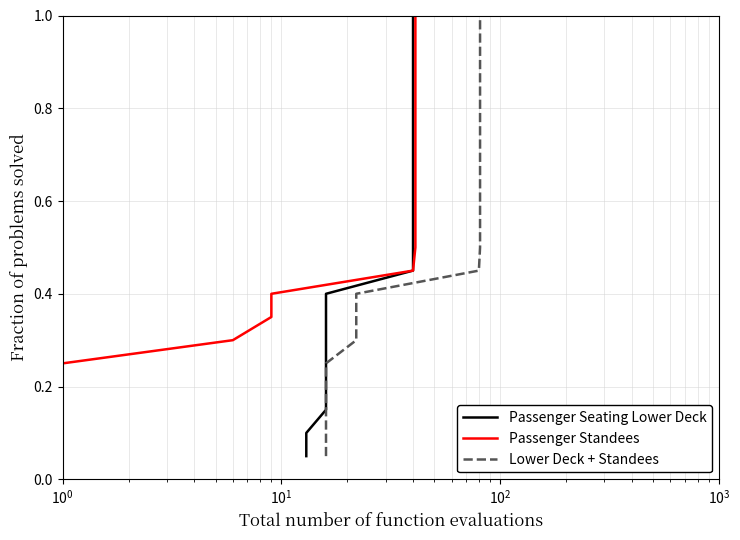

At which category is the sum across all series the highest?

19